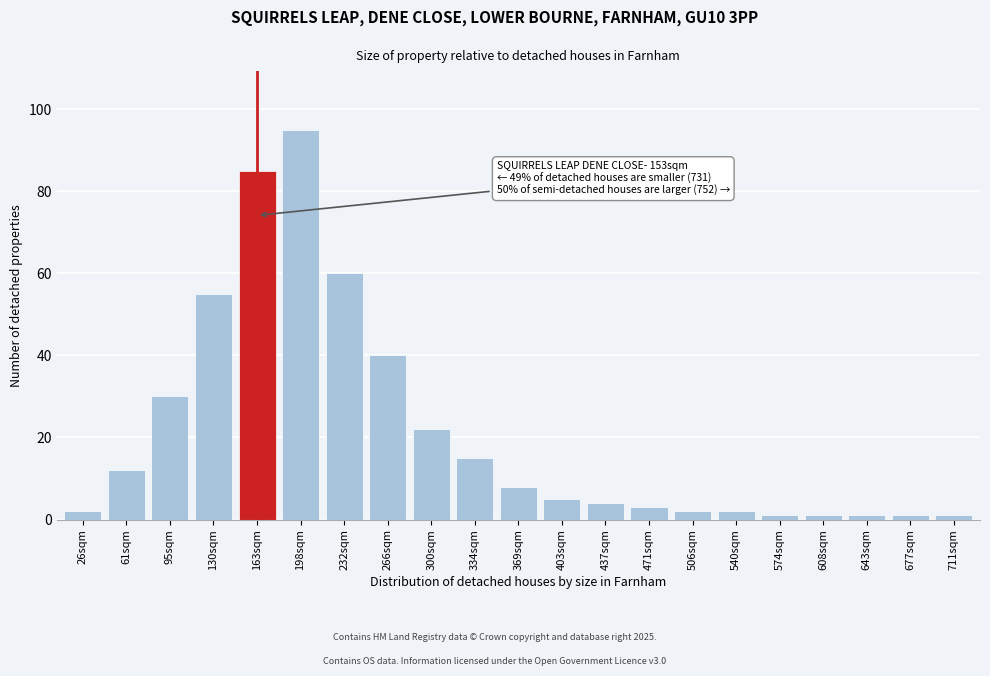

Reading left to right, list all the values displayed in this chart.

26sqm=2	61sqm=12	95sqm=30	130sqm=55	163sqm=85	198sqm=95	232sqm=60	266sqm=40	300sqm=22	334sqm=15	369sqm=8	403sqm=5	437sqm=4	471sqm=3	506sqm=2	540sqm=2	574sqm=1	608sqm=1	643sqm=1	677sqm=1	711sqm=1